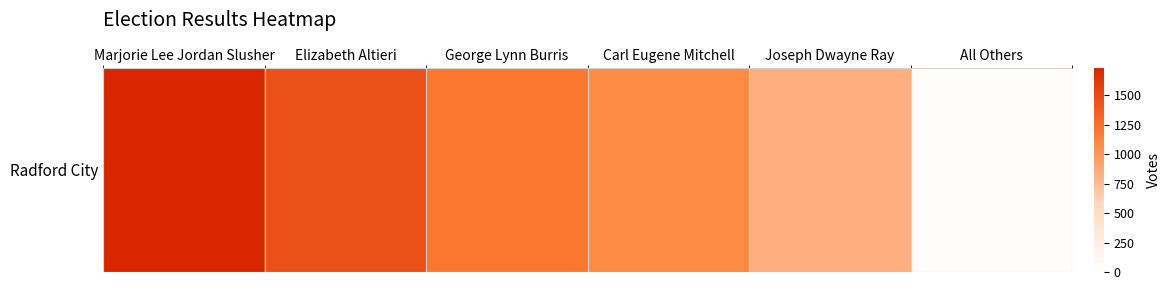

List the labels in order of value, smallest first.

All Others, Joseph Dwayne Ray, Carl Eugene Mitchell, George Lynn Burris, Elizabeth Altieri, Marjorie Lee Jordan Slusher